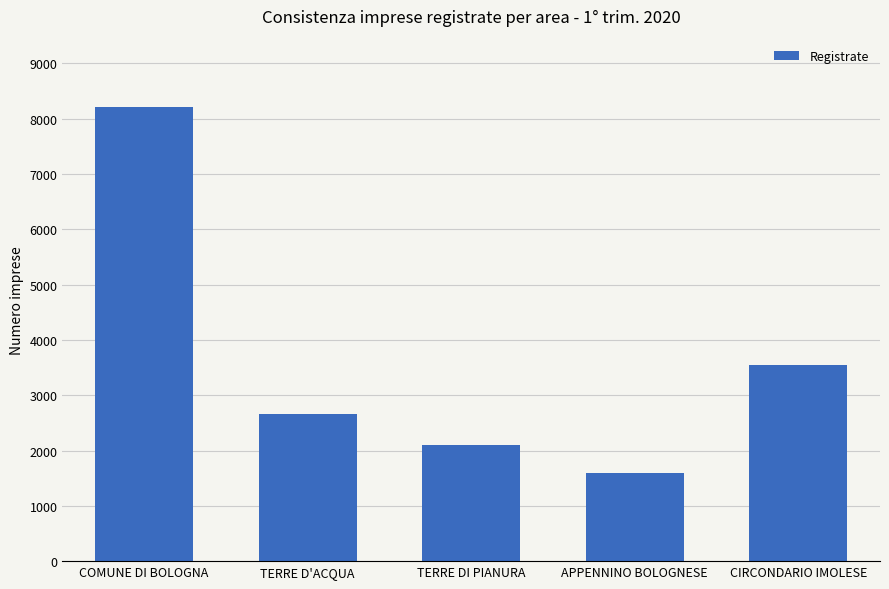

Rank the categories by value from lowest to highest.

APPENNINO BOLOGNESE, TERRE DI PIANURA, TERRE D'ACQUA, CIRCONDARIO IMOLESE, COMUNE DI BOLOGNA